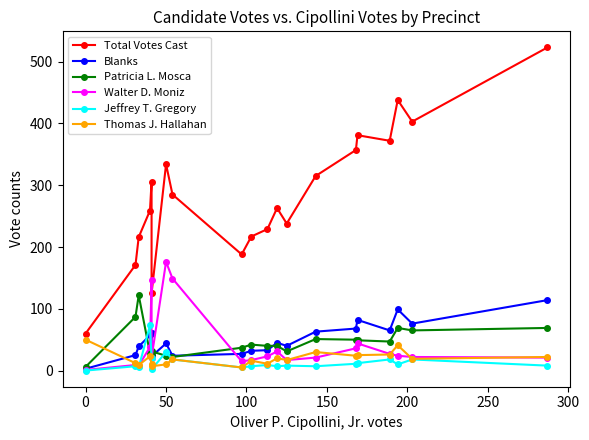

What is the value of the Jeffrey T. Gregory point at the 6th from the left?

2